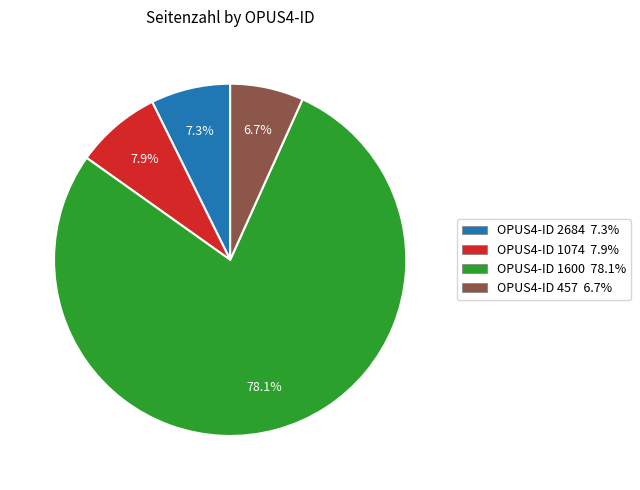

What is the majority slice?

OPUS4-ID 1600 78.1%